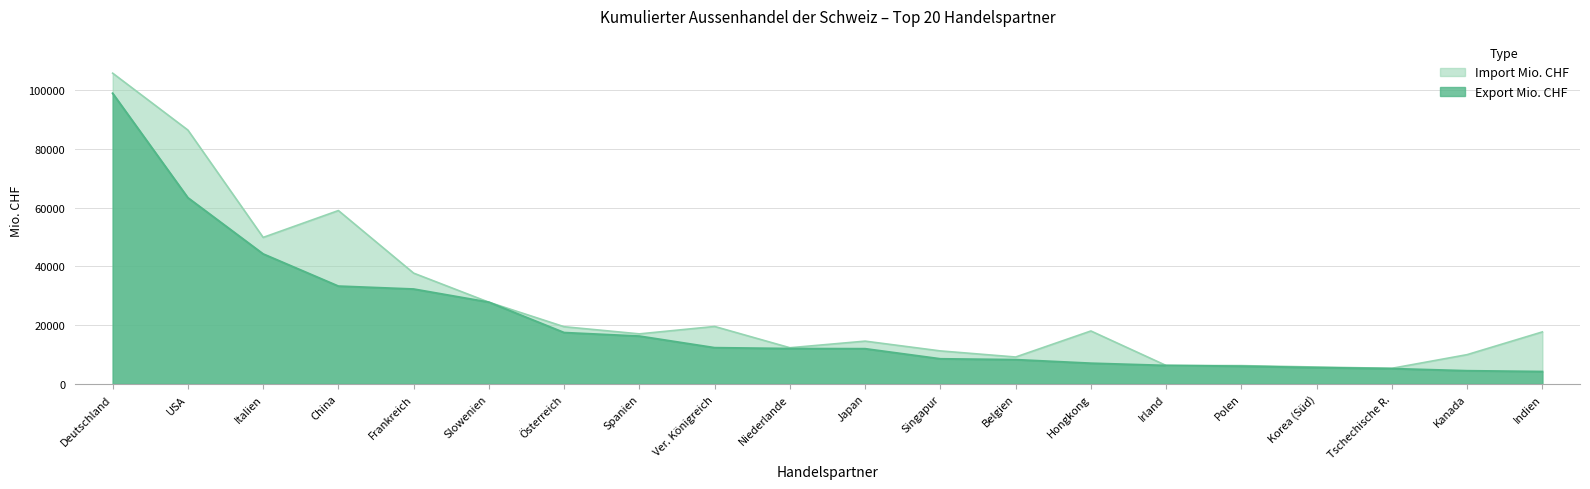

Reading right to left, transcribe all the data shown in this chart.

Export Mio. CHF: 4212.9	4481.6	5209.5	5538.5	6026.7	6280.5	7042.1	8259.3	8541.0	11977.6	12029.9	12326.2	16268.5	17468.7	27811.3	32281.6	33279.2	44233.6	63358.2	98900.6
Import Mio. CHF: 17711.0	9975.6	5324.6	5765.8	6242.5	6285.4	18028.6	9168.2	11244.7	14571.1	12325.7	19561.1	17043.9	19473.7	27811.8	37706.7	59003.1	49864.0	86386.7	105746.9